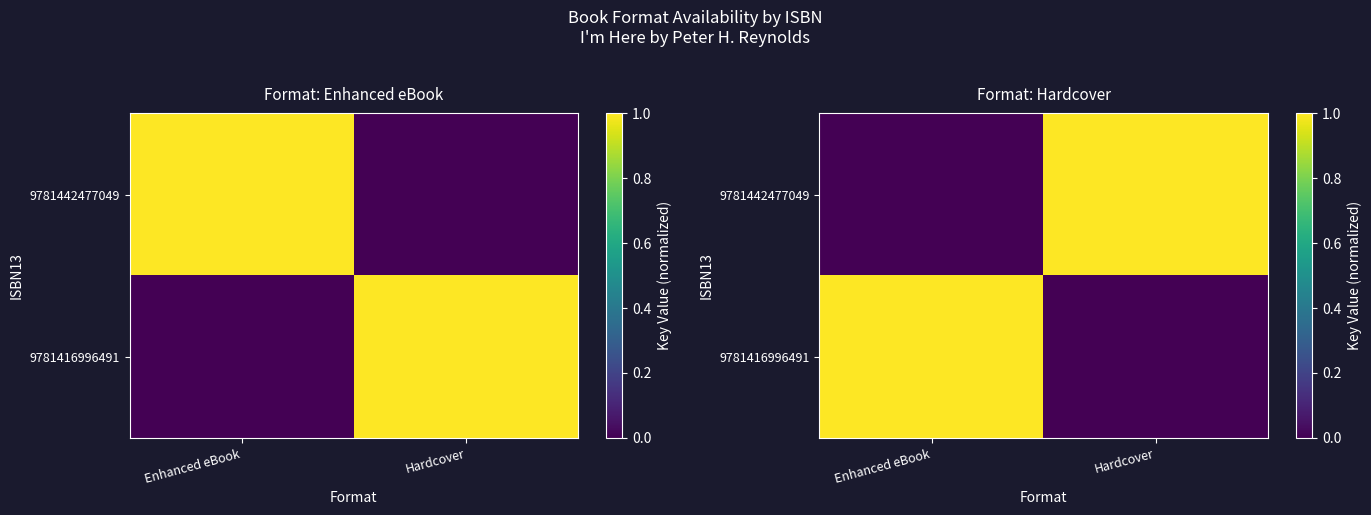

What is the greatest value displayed?

1